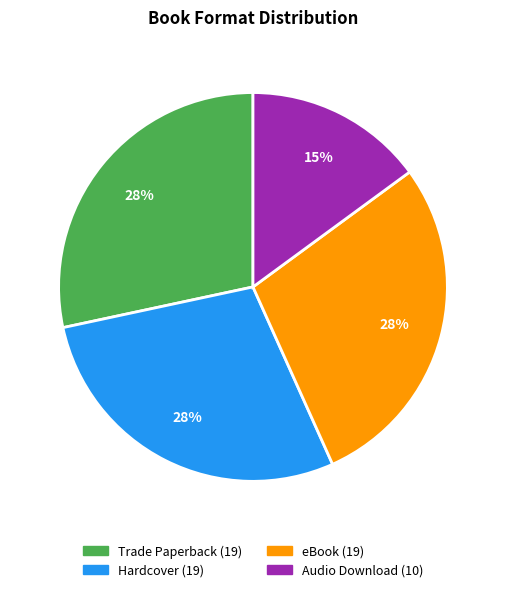

The Trade Paperback slice represents 36% of the pie. True or false?

False